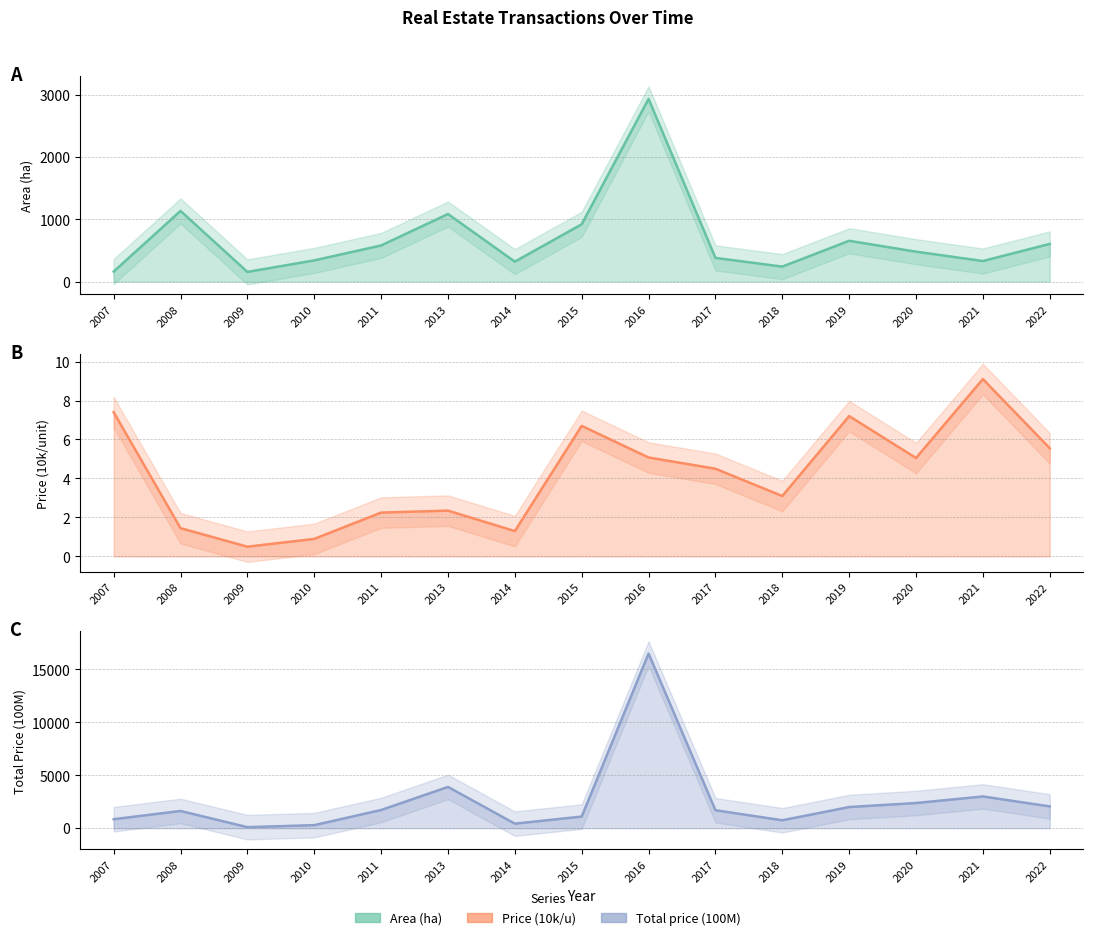

Rank the series at 2013 from lowest to highest value.

Price (10k/u), Area (ha), Total price (100M)